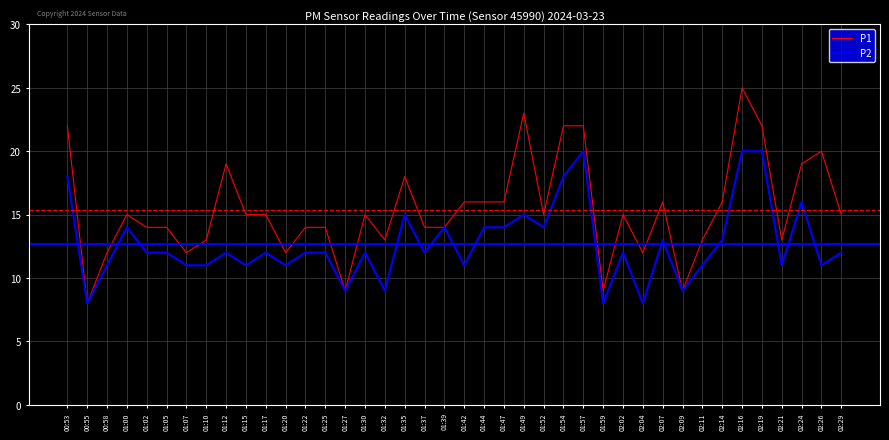

What position from the left is 01:25?

14